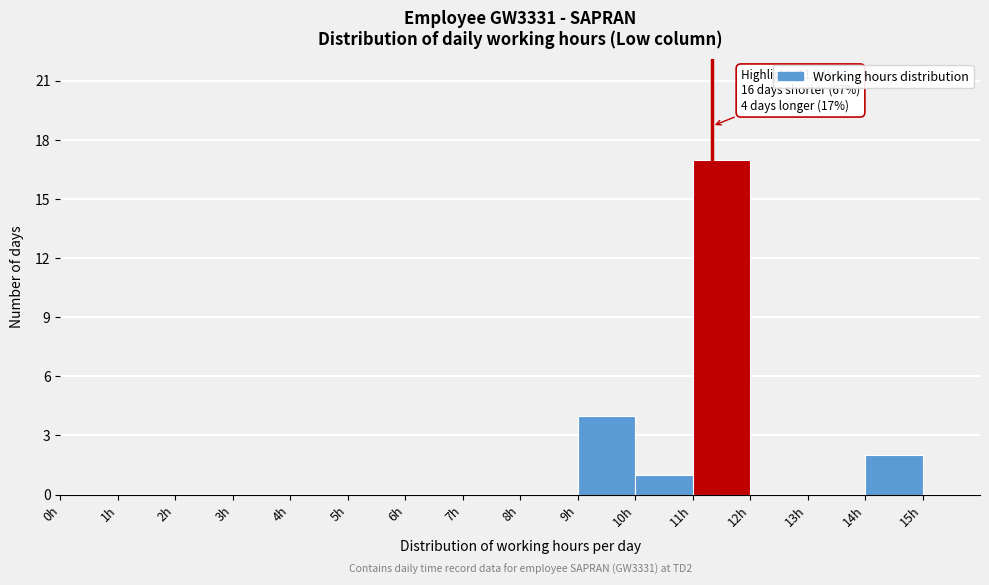

Over which range of the x-axis is the bar tallest?

11 to 12